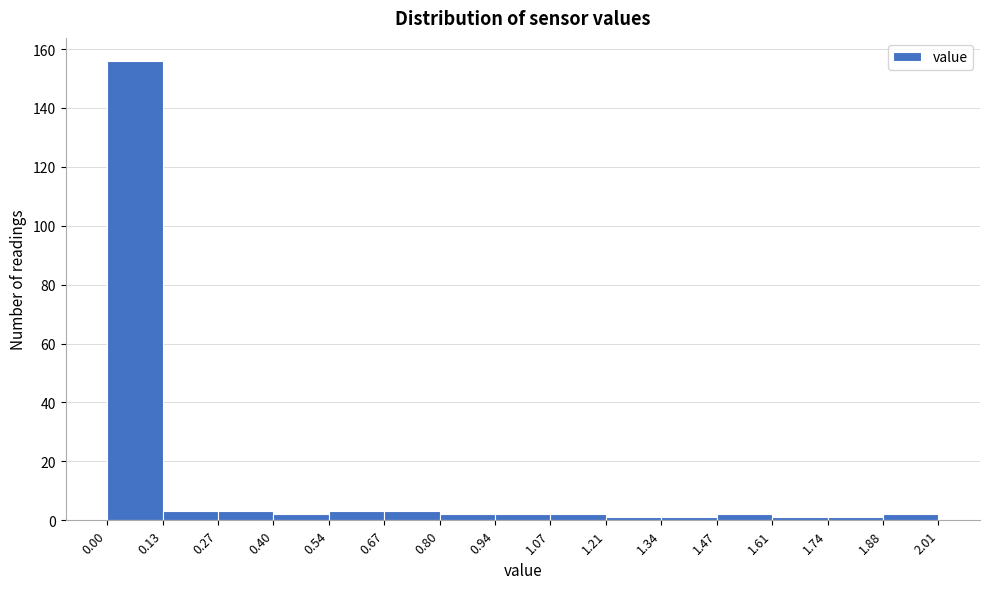

Reading left to right, transcribe this chart: for each bar, give the range it covers on the x-axis and its height. The values are not printed on the chart, so give them approximately, as read against the axis.

0.00 to 0.13: 156
0.13 to 0.27: 4
0.27 to 0.40: 4
0.40 to 0.54: 2
0.54 to 0.67: 4
0.67 to 0.80: 4
0.80 to 0.94: 2
0.94 to 1.07: 2
1.07 to 1.21: 2
1.21 to 1.34: under 2
1.34 to 1.47: under 2
1.47 to 1.61: 2
1.61 to 1.74: under 2
1.74 to 1.88: under 2
1.88 to 2.01: 2